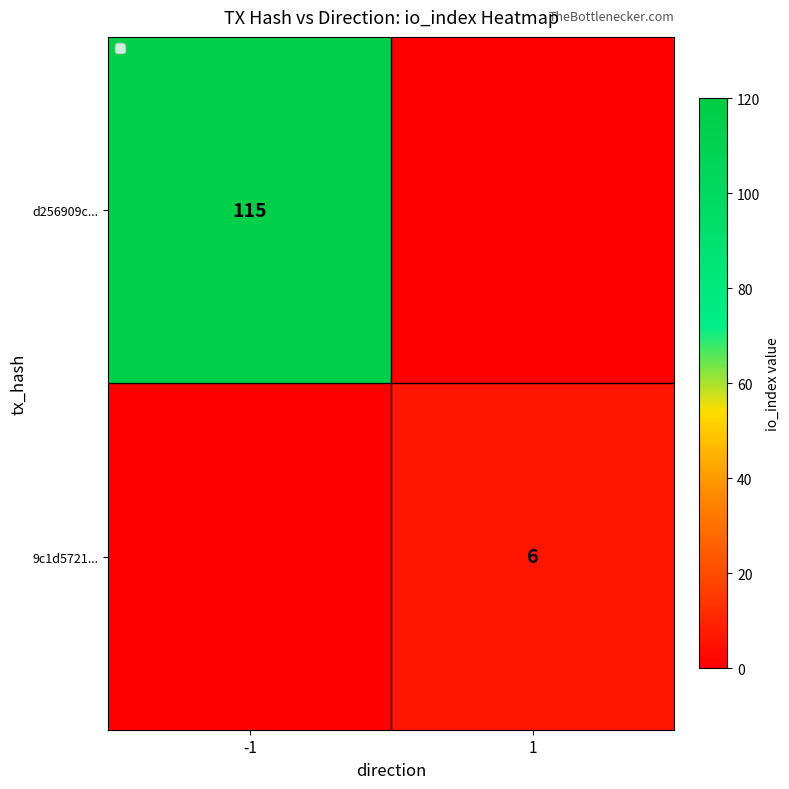

The d256909c... series shows 71 at -1. True or false?

False